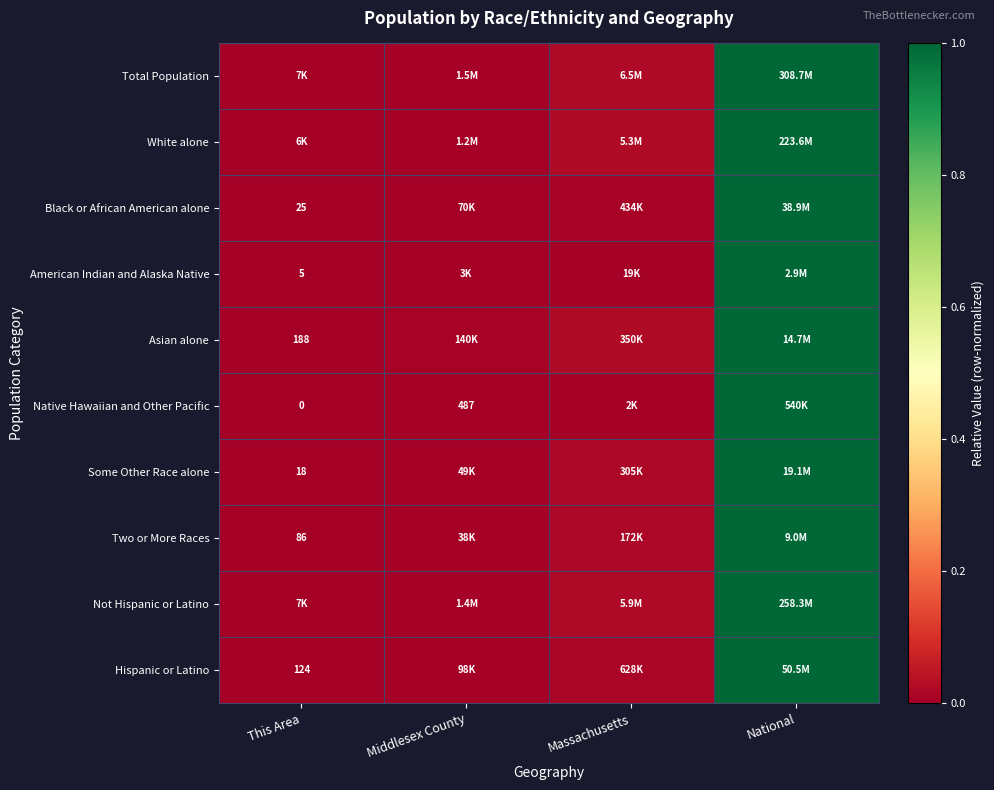

What is the difference between the maximum and minimum values in the Not Hispanic or Latino series?

1.0